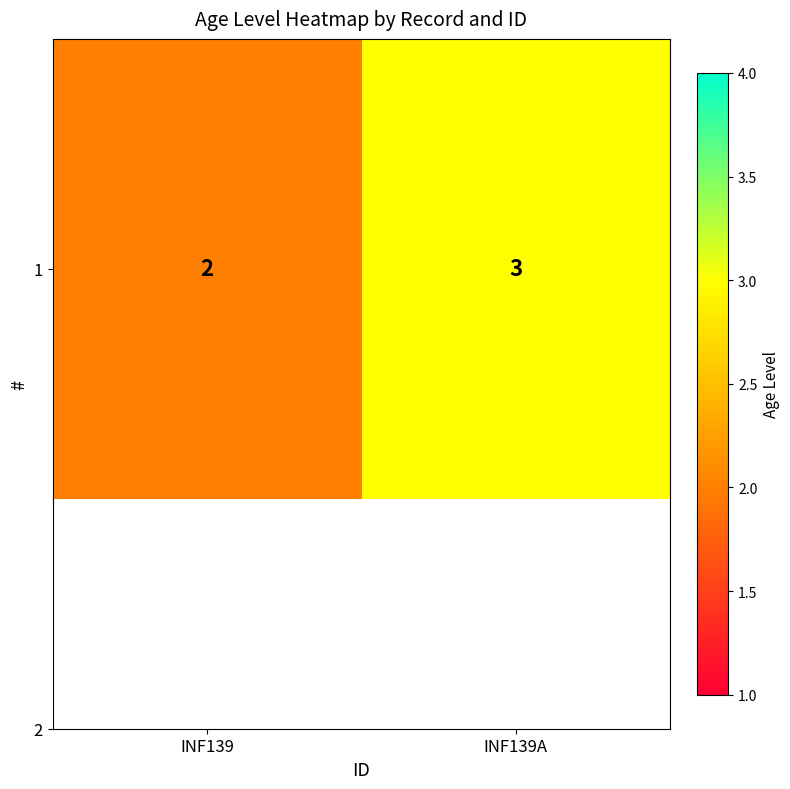

Read the value at INF139.

2